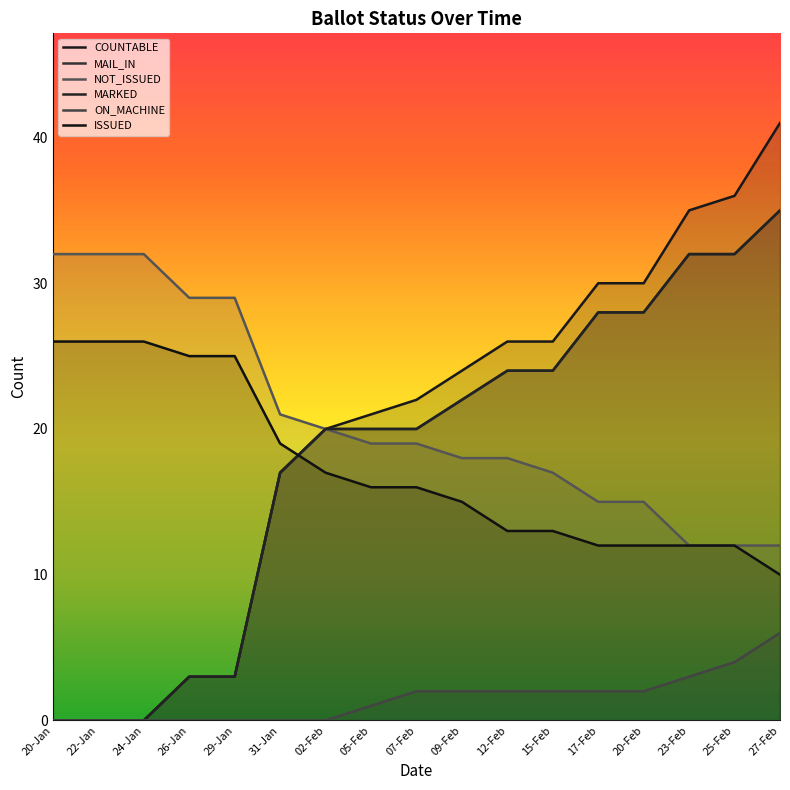

Reading left to right, extract all data points from this chart.

COUNTABLE: 20-Jan=0	22-Jan=0	24-Jan=0	26-Jan=3	29-Jan=3	31-Jan=17	02-Feb=20	05-Feb=21	07-Feb=22	09-Feb=24	12-Feb=26	15-Feb=26	17-Feb=30	20-Feb=30	23-Feb=35	25-Feb=36	27-Feb=41
MAIL_IN: 20-Jan=0	22-Jan=0	24-Jan=0	26-Jan=3	29-Jan=3	31-Jan=17	02-Feb=20	05-Feb=20	07-Feb=20	09-Feb=22	12-Feb=24	15-Feb=24	17-Feb=28	20-Feb=28	23-Feb=32	25-Feb=32	27-Feb=35
NOT_ISSUED: 20-Jan=32	22-Jan=32	24-Jan=32	26-Jan=29	29-Jan=29	31-Jan=21	02-Feb=20	05-Feb=19	07-Feb=19	09-Feb=18	12-Feb=18	15-Feb=17	17-Feb=15	20-Feb=15	23-Feb=12	25-Feb=12	27-Feb=12
MARKED: 20-Jan=0	22-Jan=0	24-Jan=0	26-Jan=3	29-Jan=3	31-Jan=17	02-Feb=20	05-Feb=20	07-Feb=20	09-Feb=22	12-Feb=24	15-Feb=24	17-Feb=28	20-Feb=28	23-Feb=32	25-Feb=32	27-Feb=35
ON_MACHINE: 20-Jan=0	22-Jan=0	24-Jan=0	26-Jan=0	29-Jan=0	31-Jan=0	02-Feb=0	05-Feb=1	07-Feb=2	09-Feb=2	12-Feb=2	15-Feb=2	17-Feb=2	20-Feb=2	23-Feb=3	25-Feb=4	27-Feb=6
ISSUED: 20-Jan=26	22-Jan=26	24-Jan=26	26-Jan=25	29-Jan=25	31-Jan=19	02-Feb=17	05-Feb=16	07-Feb=16	09-Feb=15	12-Feb=13	15-Feb=13	17-Feb=12	20-Feb=12	23-Feb=12	25-Feb=12	27-Feb=10